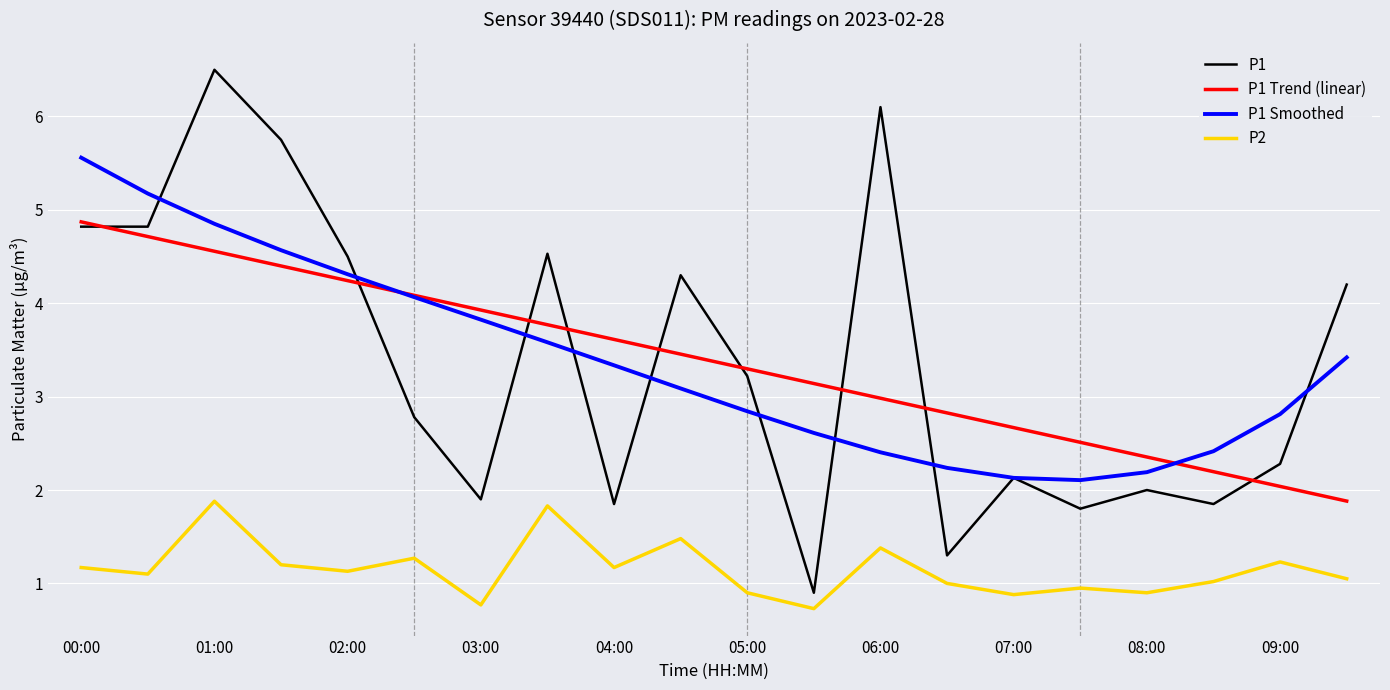

Which series has the largest range (max minus min)?

P1